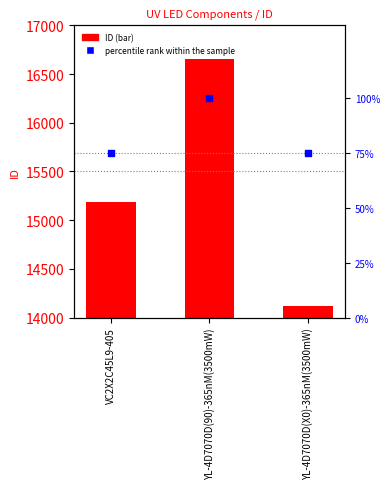

Is the value of percentile rank within the sample at YL-4D7070D(X0)-365nM(3500mW) greater than the value of ID at YL-4D7070D(X0)-365nM(3500mW)?

No